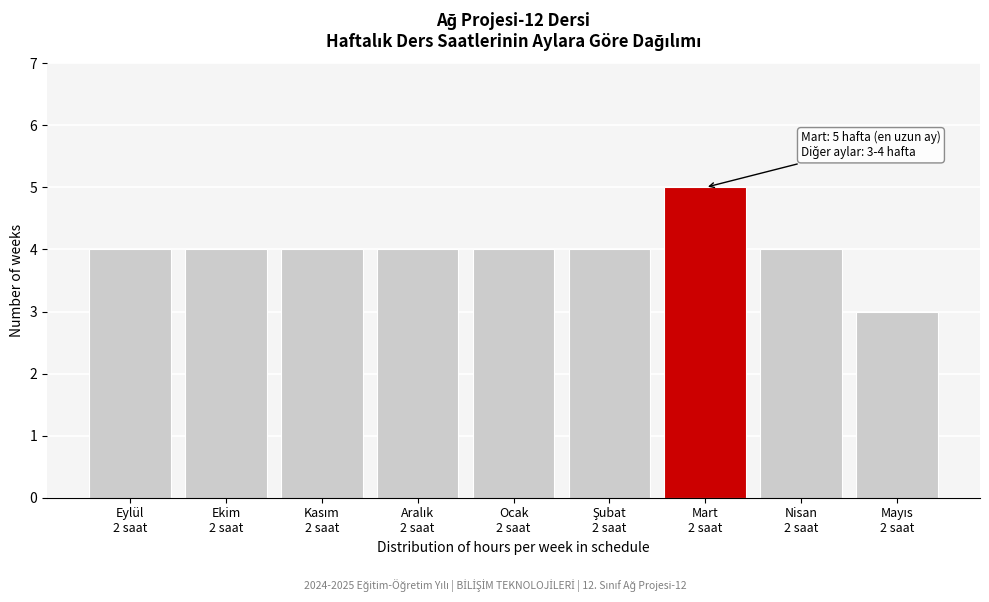

Reading right to left, list all the values displayed in this chart.

3	4	5	4	4	4	4	4	4